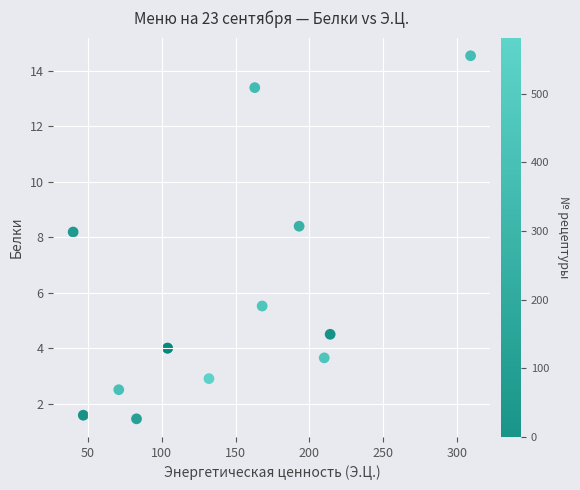

What Y value in the scatter plot is closest to 8?

8.2